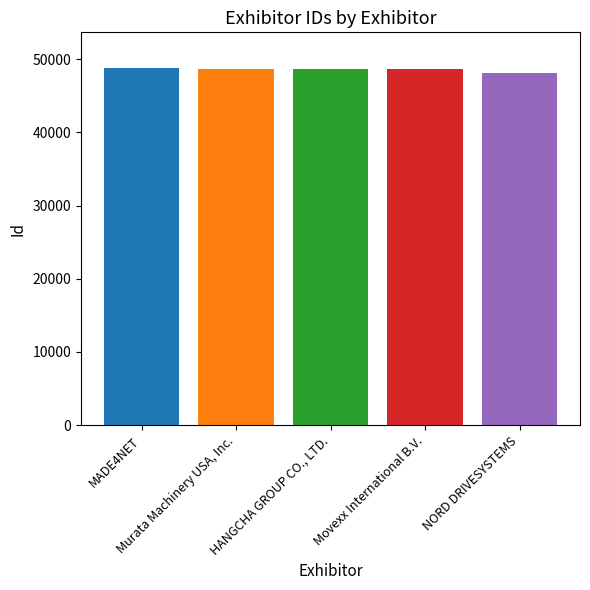

What is the value of the 3rd bar from the left?

48716